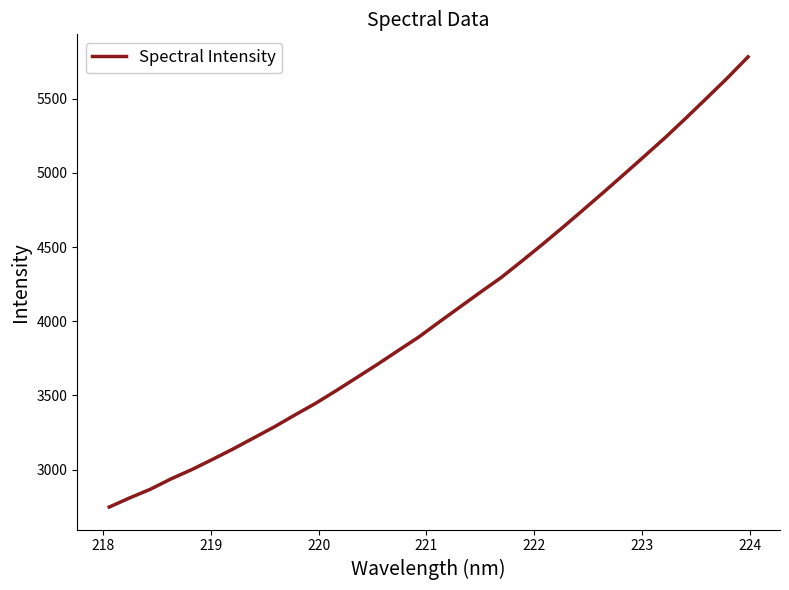

How many values are below 3994?

16